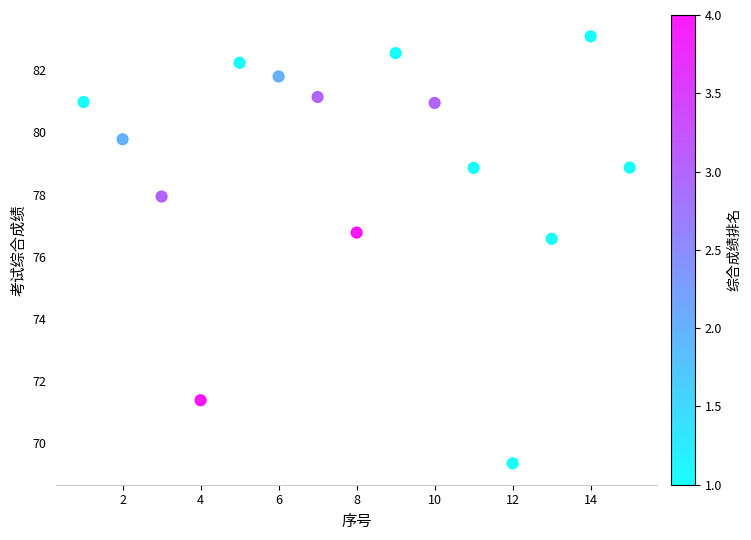

What Y value in the scatter plot is closest to 76?

76.6